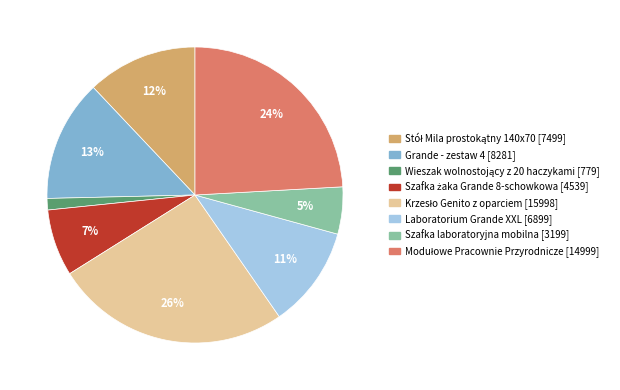

Approximately how many times larger is the value at Grande - zestaw 4 compared to Szafka laboratoryjna mobilna?

2.6